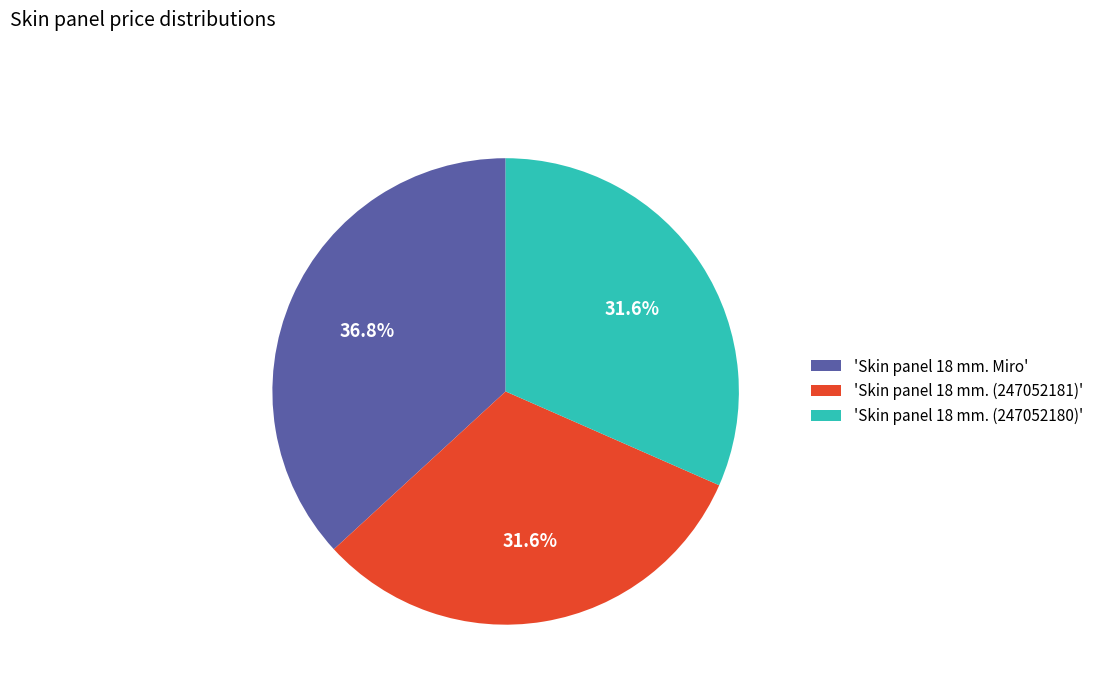

Is 'Skin panel 18 mm. (247052180)' the majority of the pie?

No